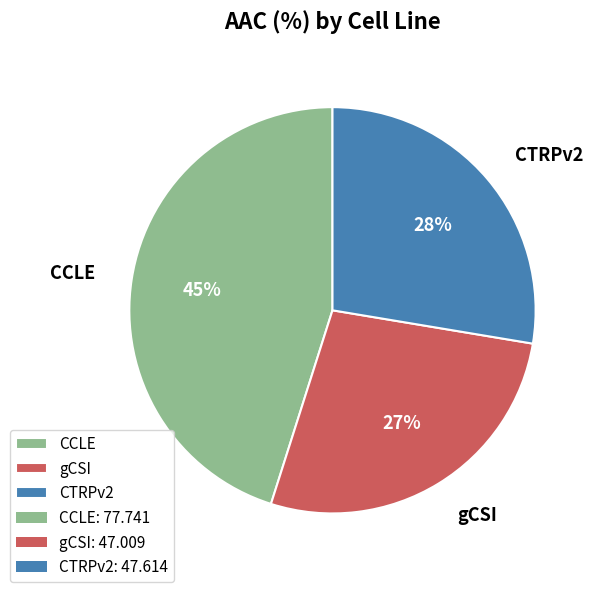

Do CTRPv2 and gCSI together represent more than half of the pie?

Yes